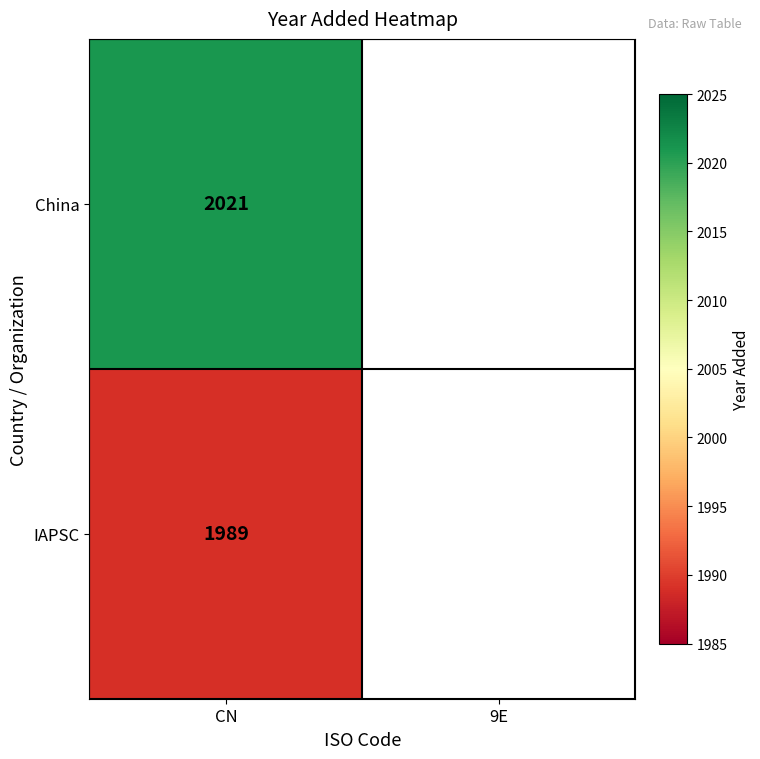

Rank the series at CN from lowest to highest value.

IAPSC, China